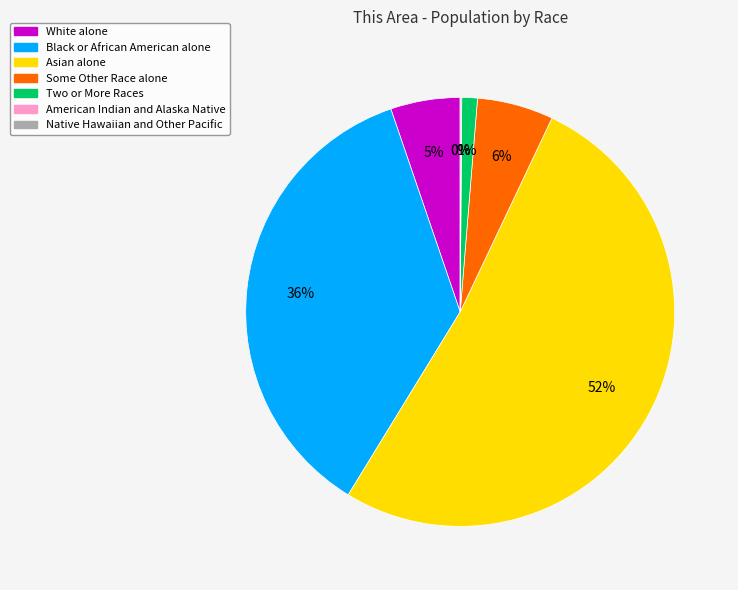

To the nearest percent, what is the combined percentage of White alone and American Indian and Alaska Native?

5%